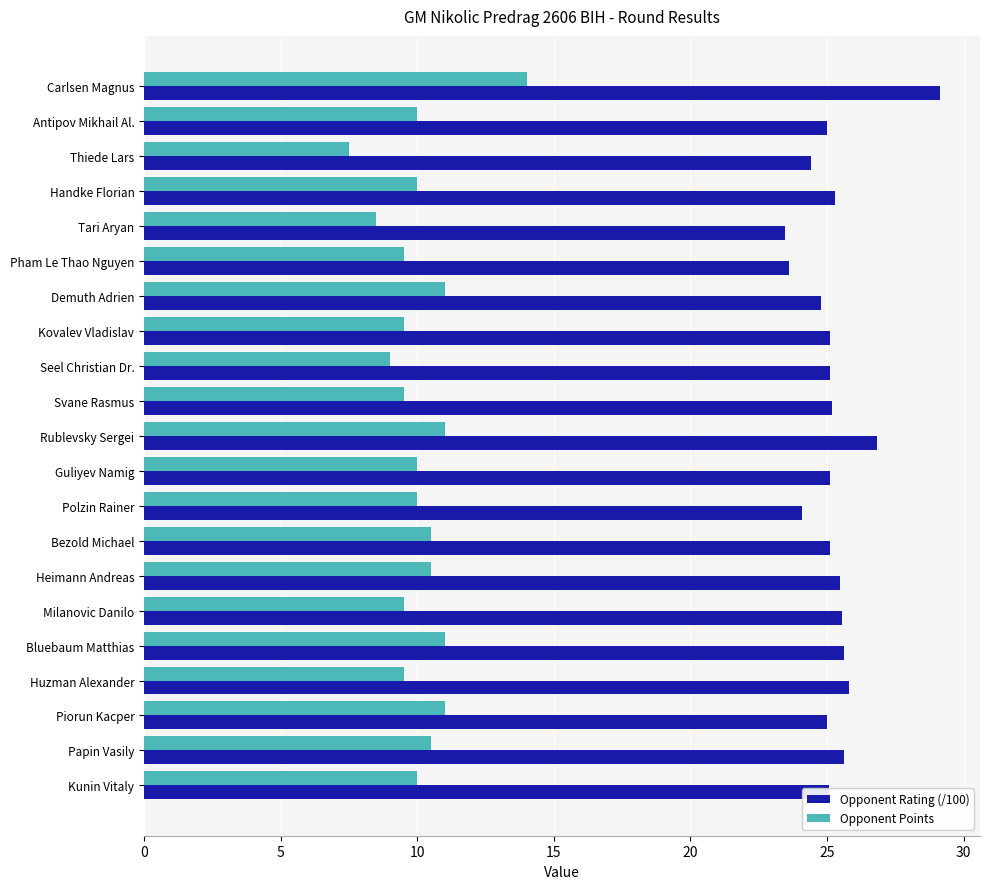

List the series in order of their overall mean, lowest first.

Opponent Points, Opponent Rating (/100)